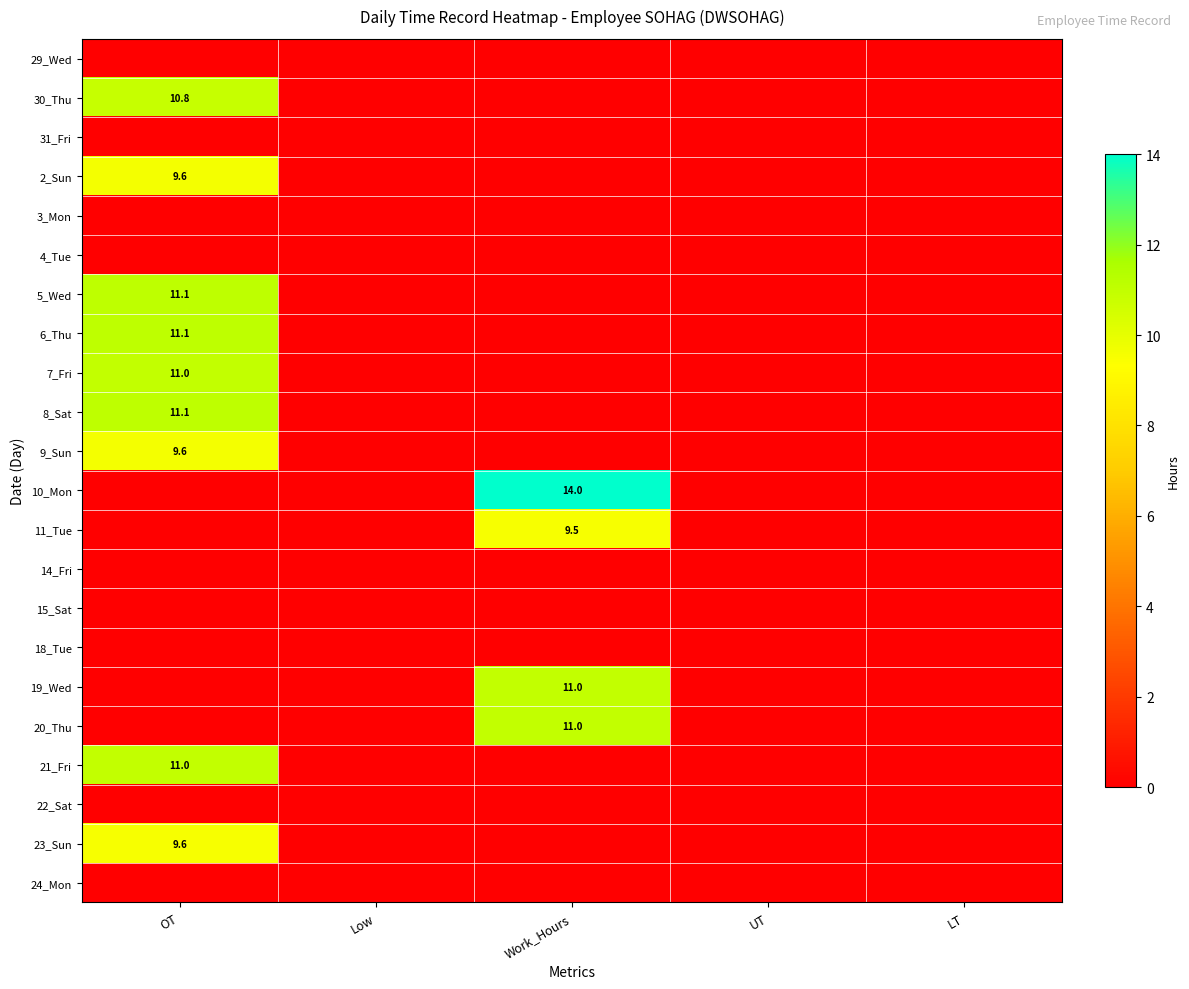

Rank the series at LT from highest to lowest value.

29_Wed, 30_Thu, 31_Fri, 2_Sun, 3_Mon, 4_Tue, 5_Wed, 6_Thu, 7_Fri, 8_Sat, 9_Sun, 10_Mon, 11_Tue, 14_Fri, 15_Sat, 18_Tue, 19_Wed, 20_Thu, 21_Fri, 22_Sat, 23_Sun, 24_Mon